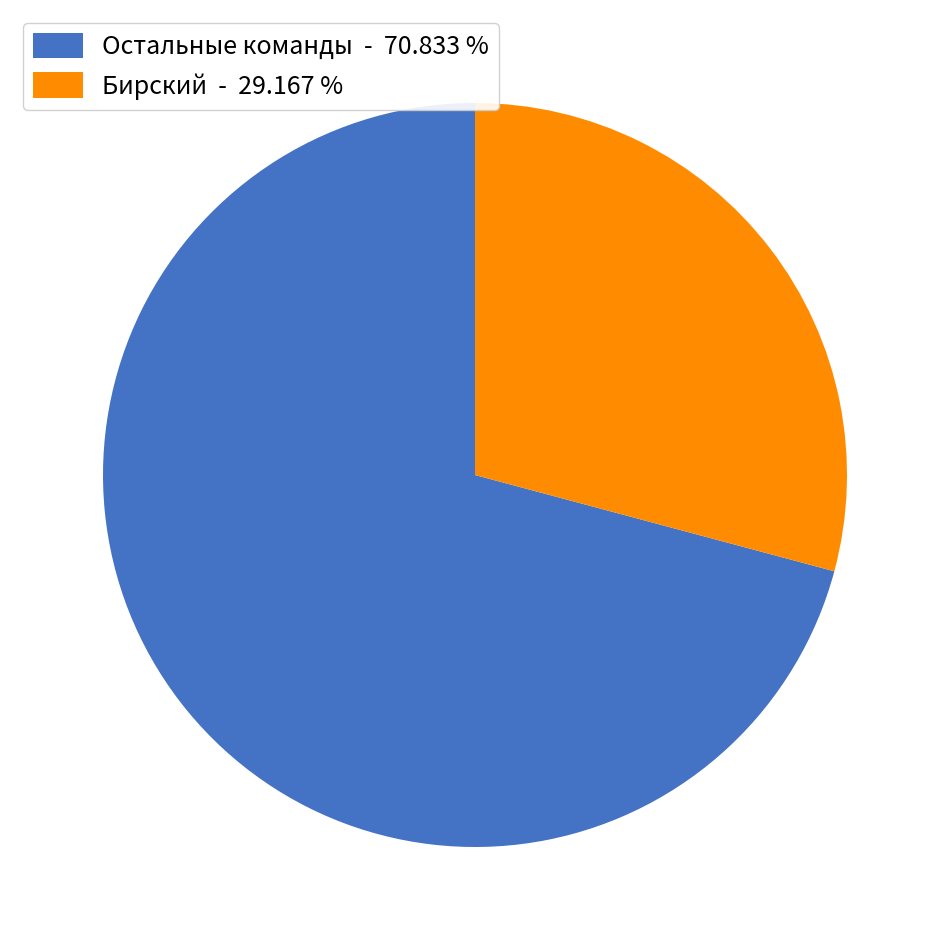

Does any single category account for the majority?

Yes